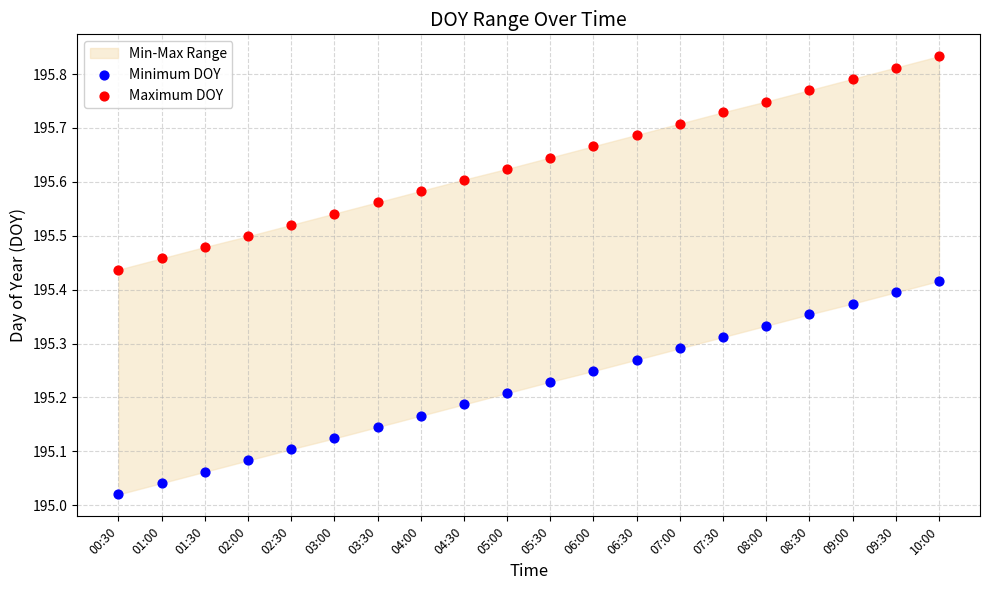

Across all data points, what is the range of Y values (max minus min)?

0.8